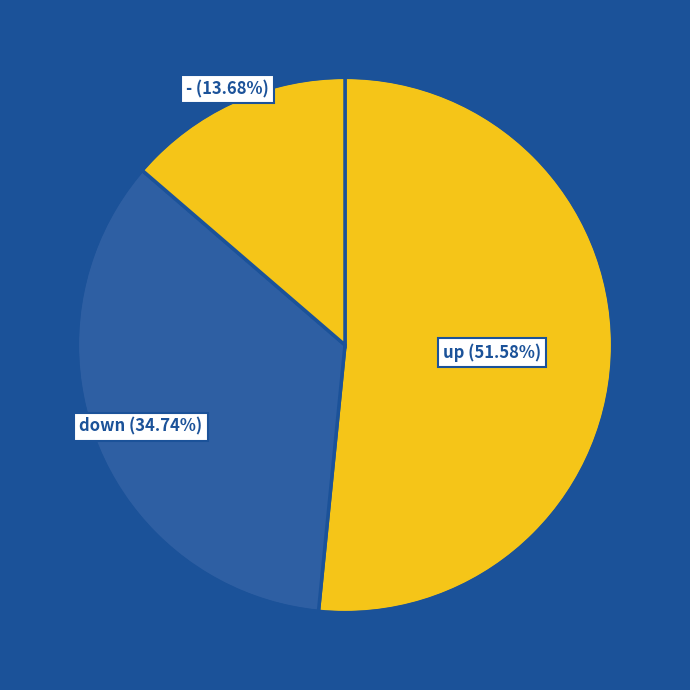

What portion of the pie excludes down?

65.3%